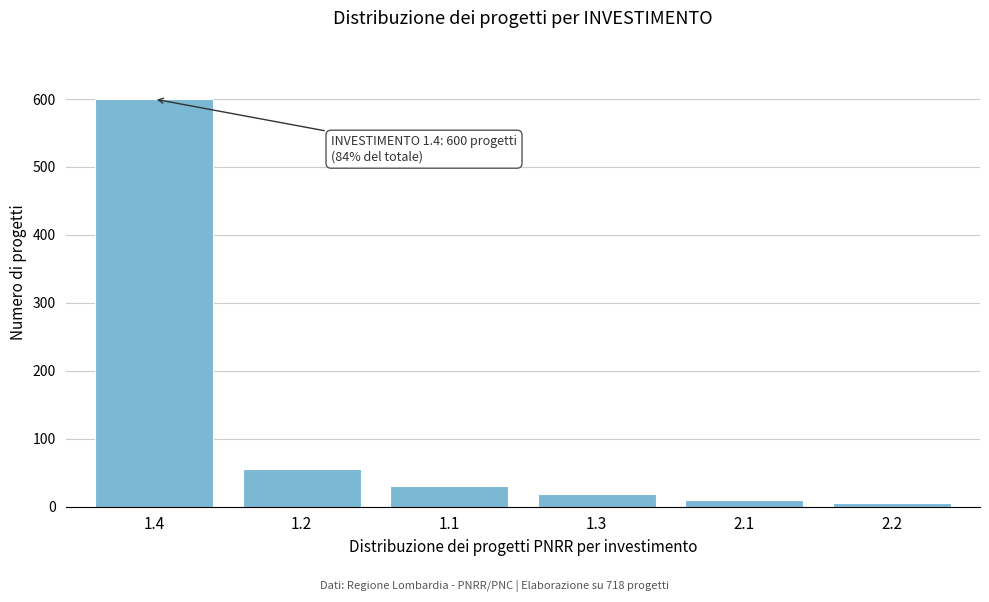

Reading right to left, transcribe all the data shown in this chart.

5	10	18	30	55	600